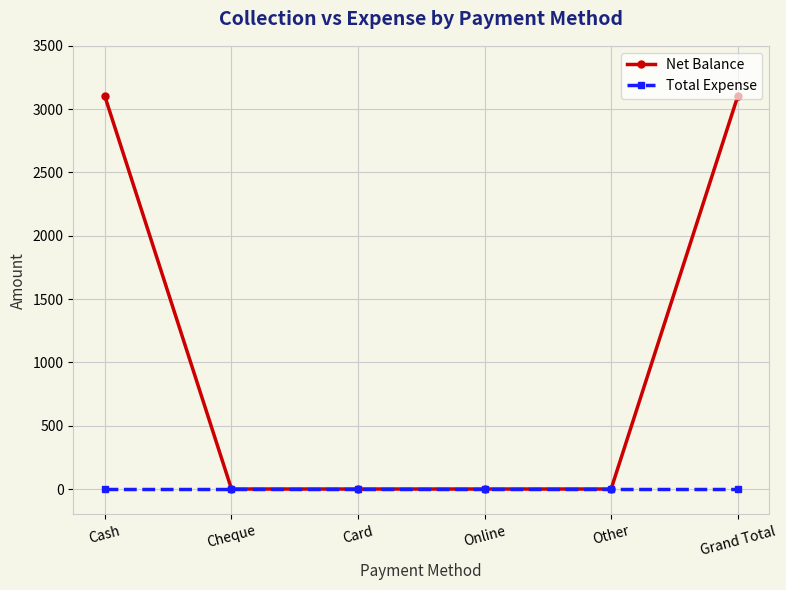

How many lines are shown in the chart?

2